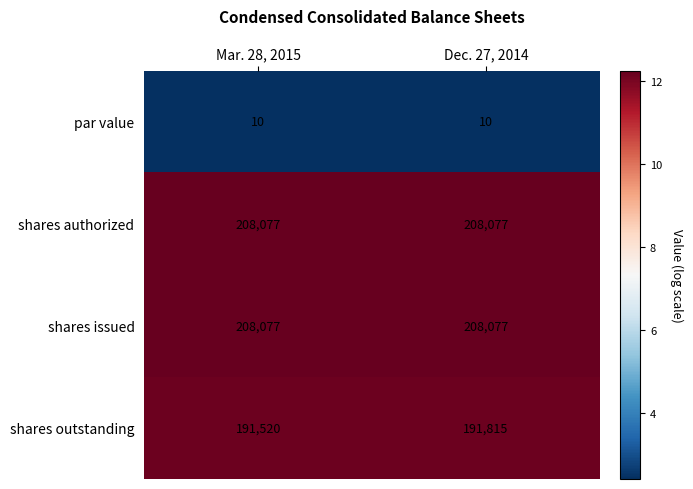

What is the total value across all series at Dec. 27, 2014?

607979